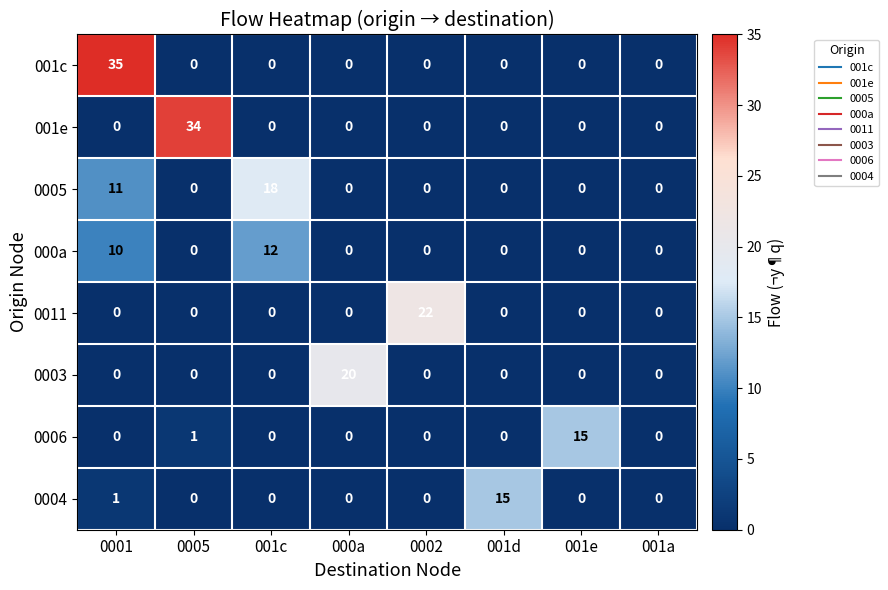

What is the highest value of the 0006 series?

15